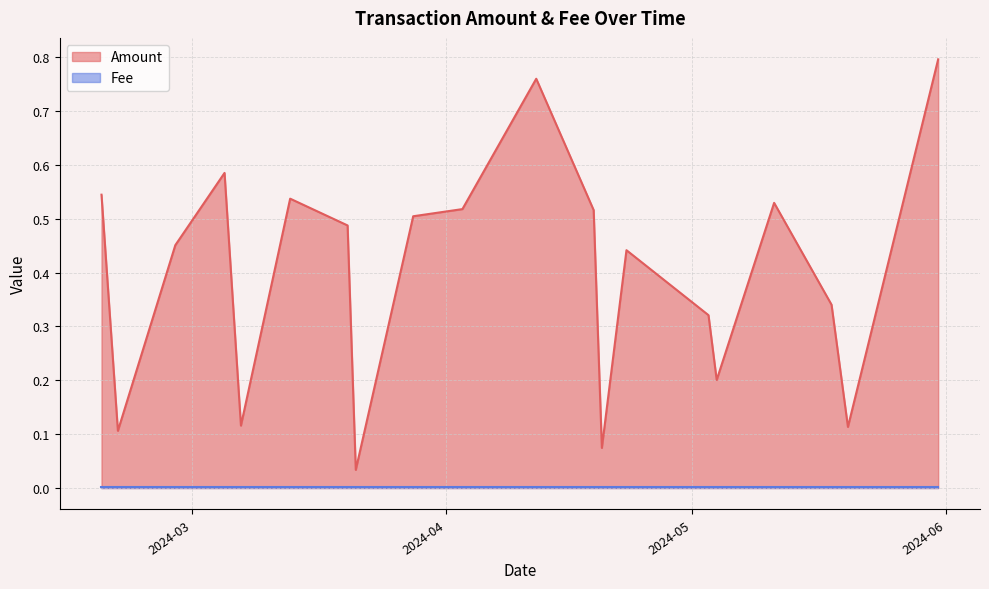

List the series in order of their peak value, highest first.

Amount, Fee